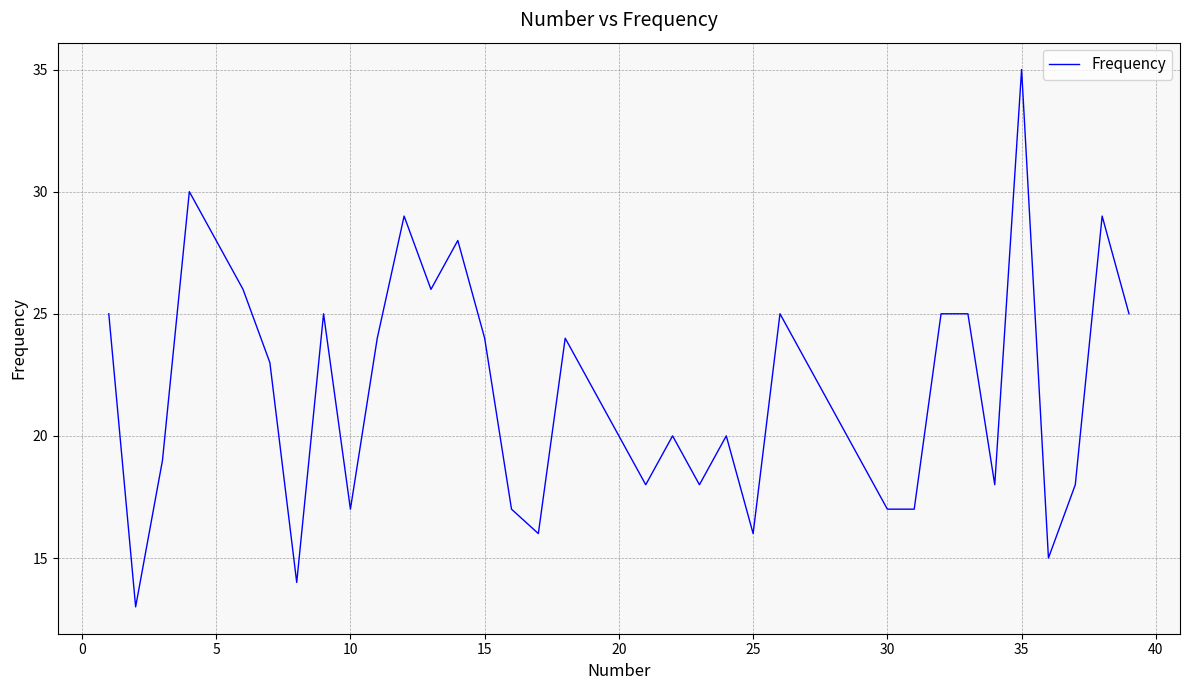

What is the difference between the maximum and minimum values?

22